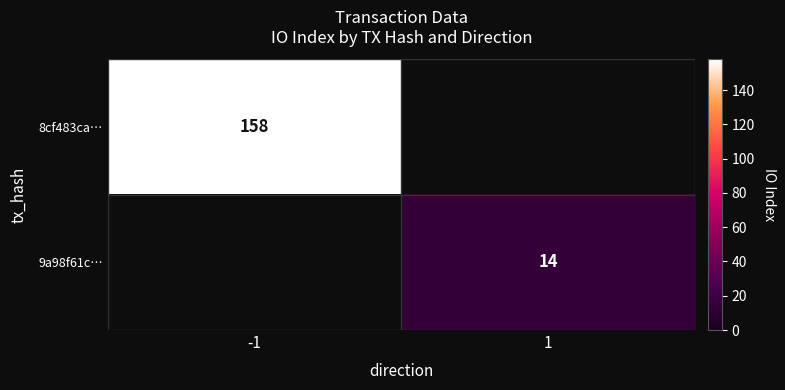

Is the value of 8cf483ca… at -1 greater than the value of 9a98f61c… at 1?

Yes